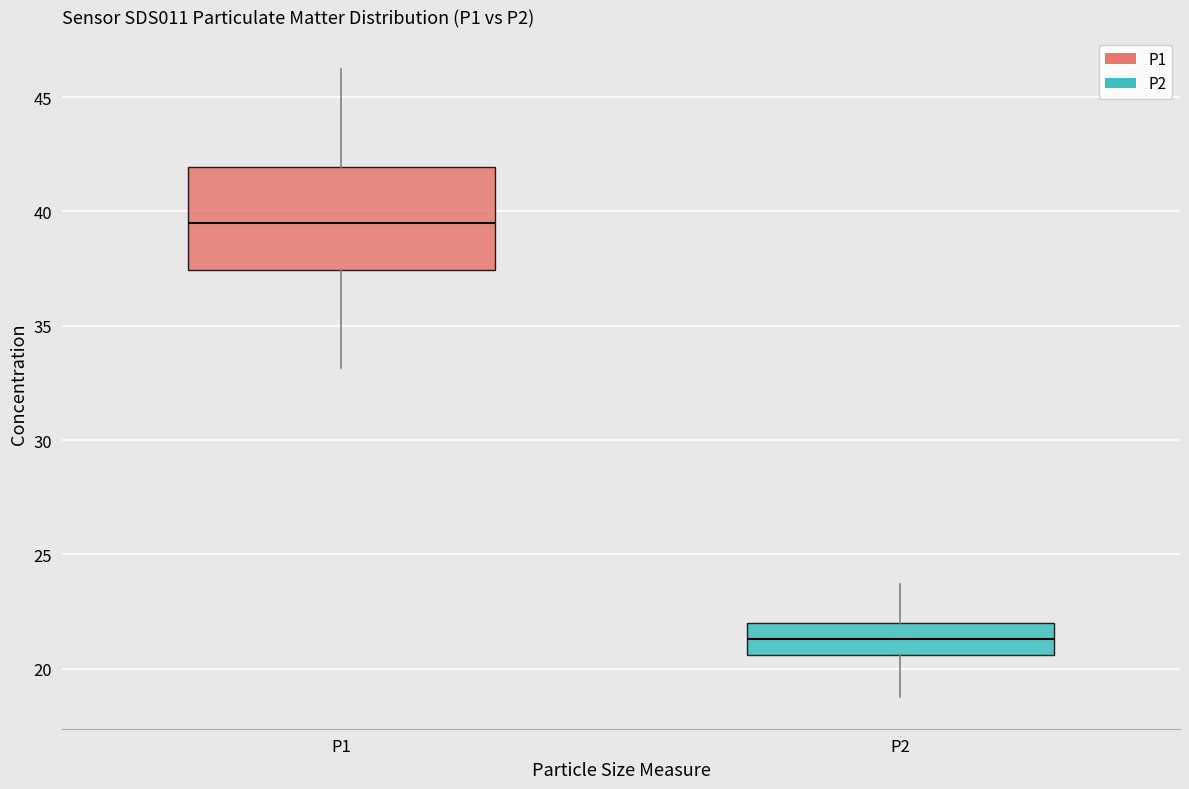

Reading left to right, transcribe this box plot: for each box, give where its median line is, the range the box spans, and where its two whiskers end, as read against the y-axis. The values are not printed on the chart, so give them approximately, as read against the axis.

P1: median 39.5, box 37.5 to 42.0, whiskers 33.0 to 46.5
P2: median 21.5, box 20.5 to 22.0, whiskers 19.0 to 23.5